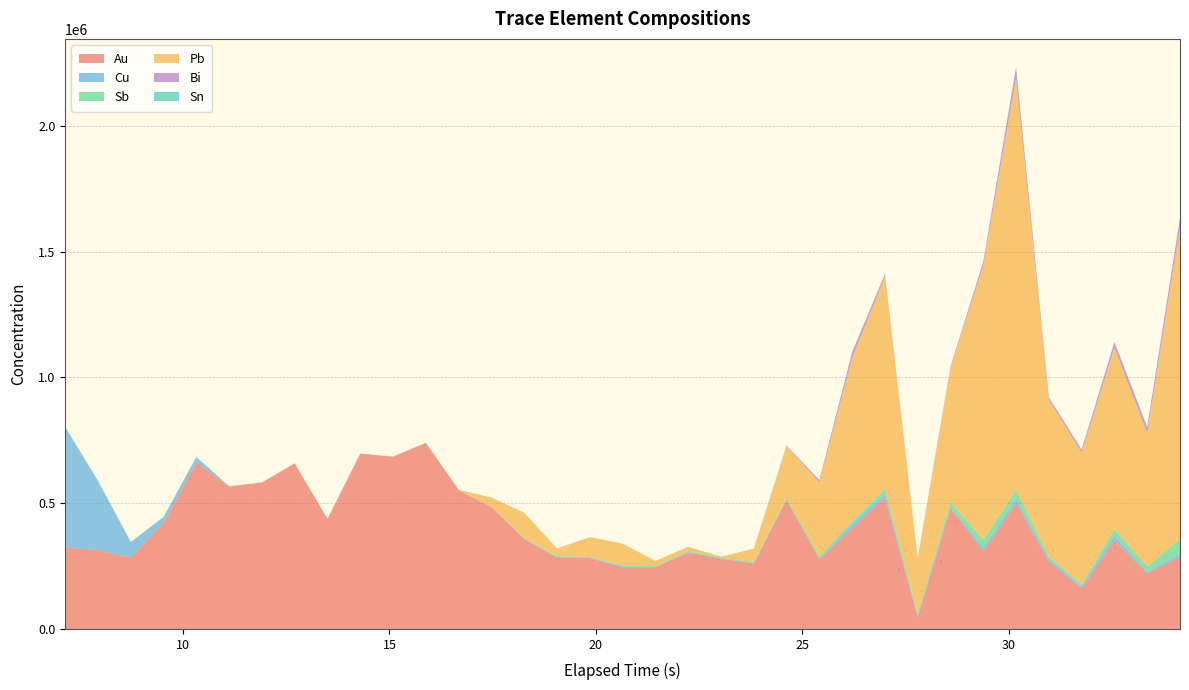

Reading left to right, list all the values displayed in this chart.

Au: 7.147=324209.4	7.9411=312350.8	8.7352=283437.9	9.5293=420117.5	10.3229=661344.9	11.117=565980.9	11.9111=581884.8	12.7052=657905.2	13.4988=437002.3	14.2929=696687.4	15.0871=684758.7	15.8822=739340.7	16.6763=551275.2	17.4699=484816.5	18.264=356892.3	19.0581=282560.6	19.8522=282038.6	20.6459=245027.9	21.44=245409.9	22.2341=303158.6	23.0282=279499.5	23.8223=259182.5	24.6159=513129.2	25.4111=277087.8	26.2051=399979.8	26.9992=521056.4	27.7928=45276.9	28.587=480087.2	29.3811=306913.1	30.1752=499988.0	30.9693=267926.2	31.7629=162094.6	32.557=352345.2	33.3511=220960.0	34.1452=286999.3
Cu: 7.147=476511.6	7.9411=274971.1	8.7352=60688.6	9.5293=24115.2	10.3229=21685.9	11.117=590.7	11.9111=97.7	12.7052=95.9	13.4988=92.4	14.2929=9.3	15.0871=17.2	15.8822=14.5	16.6763=96.8	17.4699=411.0	18.264=1650.2	19.0581=3597.7	19.8522=903.4	20.6459=4078.9	21.44=1287.6	22.2341=1963.0	23.0282=742.8	23.8223=2145.9	24.6159=1285.4	25.4111=1629.1	26.2051=16866.1	26.9992=15545.2	27.7928=6938.6	28.587=6464.6	29.3811=14785.8	30.1752=17546.7	30.9693=8773.0	31.7629=6949.1	32.557=18801.9	33.3511=6188.8	34.1452=11245.7
Sb: 7.147=1704.4	7.9411=2476.6	8.7352=2549.4	9.5293=1728.5	10.3229=1290.3	11.117=1350.2	11.9111=912.3	12.7052=848.5	13.4988=591.9	14.2929=928.4	15.0871=863.8	15.8822=969.8	16.6763=901.9	17.4699=1175.9	18.264=2071.4	19.0581=2714.7	19.8522=3109.2	20.6459=3031.1	21.44=2717.6	22.2341=4034.4	23.0282=3634.0	23.8223=3817.8	24.6159=7636.6	25.4111=9477.9	26.2051=9912.9	26.9992=19748.8	27.7928=7622.4	28.587=18903.3	29.3811=31349.9	30.1752=34356.4	30.9693=10285.3	31.7629=8305.7	32.557=25112.8	33.3511=20925.3	34.1452=59683.5
Pb: 7.147=347.2	7.9411=197.3	8.7352=16.6	9.5293=19.7	10.3229=1.6	11.117=0.5	11.9111=24.5	12.7052=42.8	13.4988=3.6	14.2929=20.1	15.0871=27.5	15.8822=870.5	16.6763=1213.4	17.4699=35476.1	18.264=101039.4	19.0581=30981.1	19.8522=78448.2	20.6459=86787.9	21.44=20950.8	22.2341=17456.0	23.0282=3320.0	23.8223=53504.9	24.6159=203986.5	25.4111=295129.5	26.2051=650662.6	26.9992=844267.6	27.7928=218727.5	28.587=531033.1	29.3811=1091541.0	30.1752=1638059.0	30.9693=624013.2	31.7629=523590.8	32.557=720544.9	33.3511=531061.5	34.1452=1238680.0
Bi: 7.147=10.1	7.9411=9.7	8.7352=4.2	9.5293=3.1	10.3229=0.7	11.117=0.2	11.9111=2.8	12.7052=21.5	13.4988=1.1	14.2929=1.9	15.0871=0.4	15.8822=5.6	16.6763=42.6	17.4699=196.8	18.264=508.7	19.0581=129.8	19.8522=405.1	20.6459=365.8	21.44=76.8	22.2341=89.2	23.0282=49.1	23.8223=446.7	24.6159=3252.4	25.4111=8612.8	26.2051=23680.2	26.9992=11148.4	27.7928=2365.3	28.587=6289.5	29.3811=16548.8	30.1752=44217.4	30.9693=10477.5	31.7629=12100.7	32.557=23965.0	33.3511=23753.2	34.1452=39016.6
Sn: 7.147=555.1	7.9411=179.4	8.7352=29.9	9.5293=19.4	10.3229=4.6	11.117=0.5	11.9111=0.3	12.7052=0.1	13.4988=0.0	14.2929=0.6	15.0871=0.6	15.8822=0.4	16.6763=0.9	17.4699=2.1	18.264=12.3	19.0581=15.2	19.8522=6.6	20.6459=8.9	21.44=5.5	22.2341=3.3	23.0282=1.5	23.8223=9.9	24.6159=21.7	25.4111=34.5	26.2051=94.1	26.9992=94.5	27.7928=26.4	28.587=81.8	29.3811=196.4	30.1752=291.5	30.9693=137.0	31.7629=108.7	32.557=142.4	33.3511=71.5	34.1452=121.7